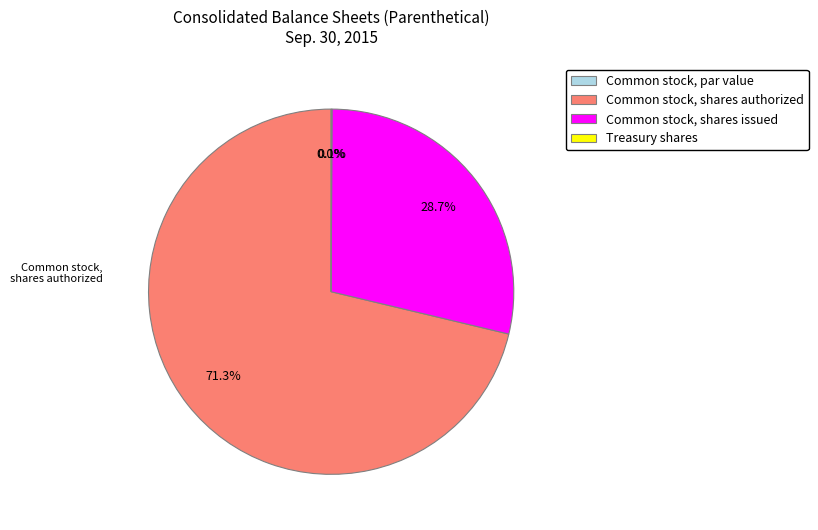

What is the total percentage of Common stock, shares authorized and Treasury shares?

71.3%